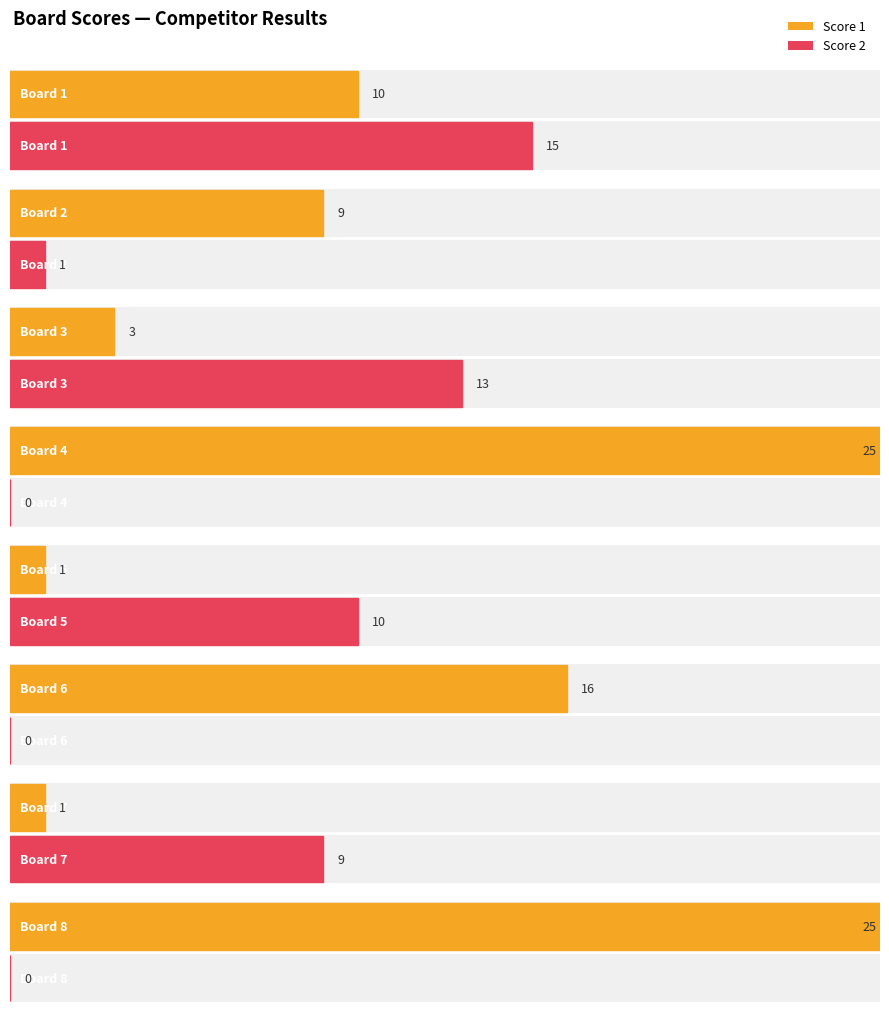

What is the total value across all series at Board 4?

25